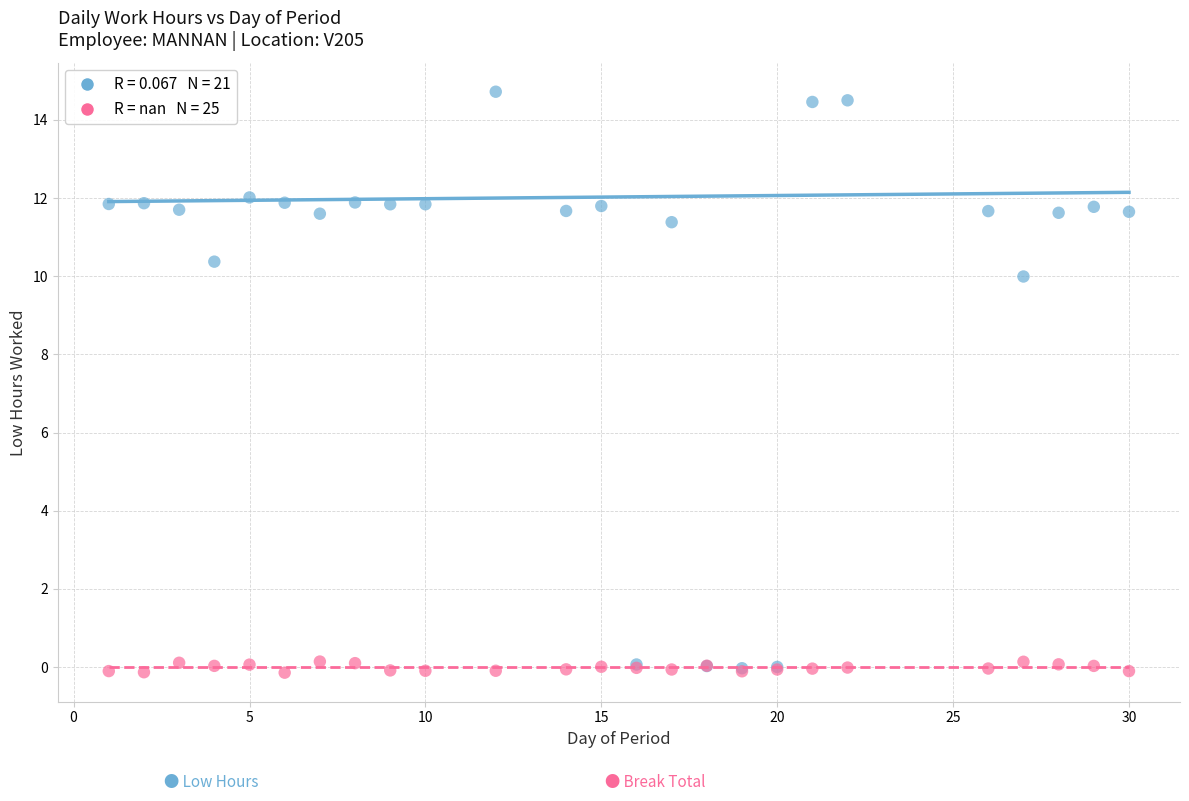

Across all series, what Y value is closest to 7?

10.0